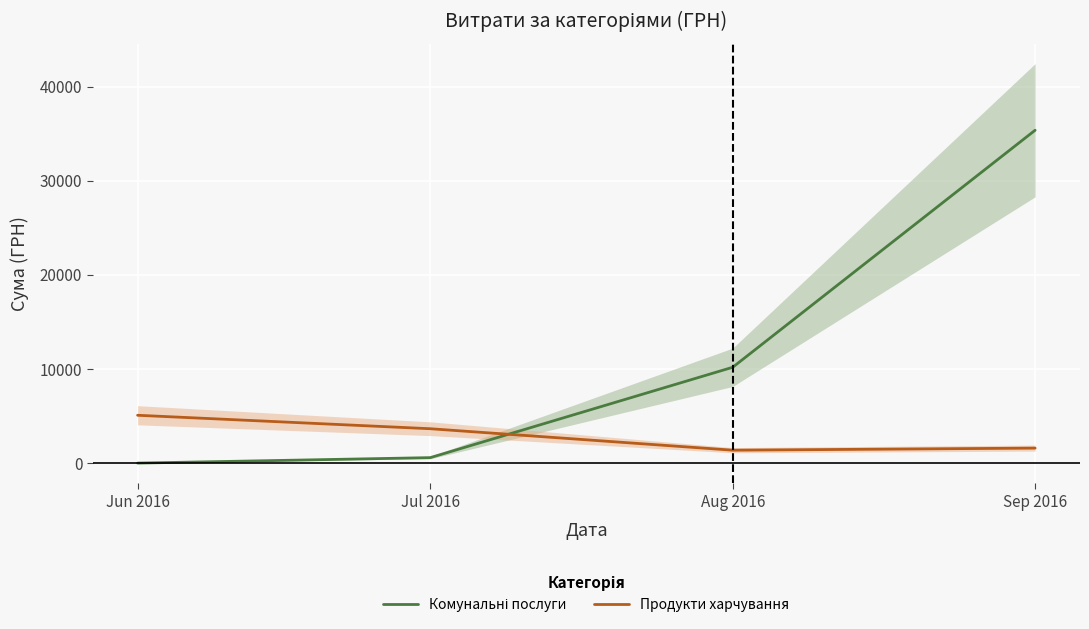

Reading left to right, transcribe all the data shown in this chart.

Комунальні послуги: Jun 2016=9.9	Jul 2016=592.5	Aug 2016=10192.4	Sep 2016=35379.6
Продукти харчування: Jun 2016=5093.2	Jul 2016=3663.0	Aug 2016=1382.7	Sep 2016=1603.2